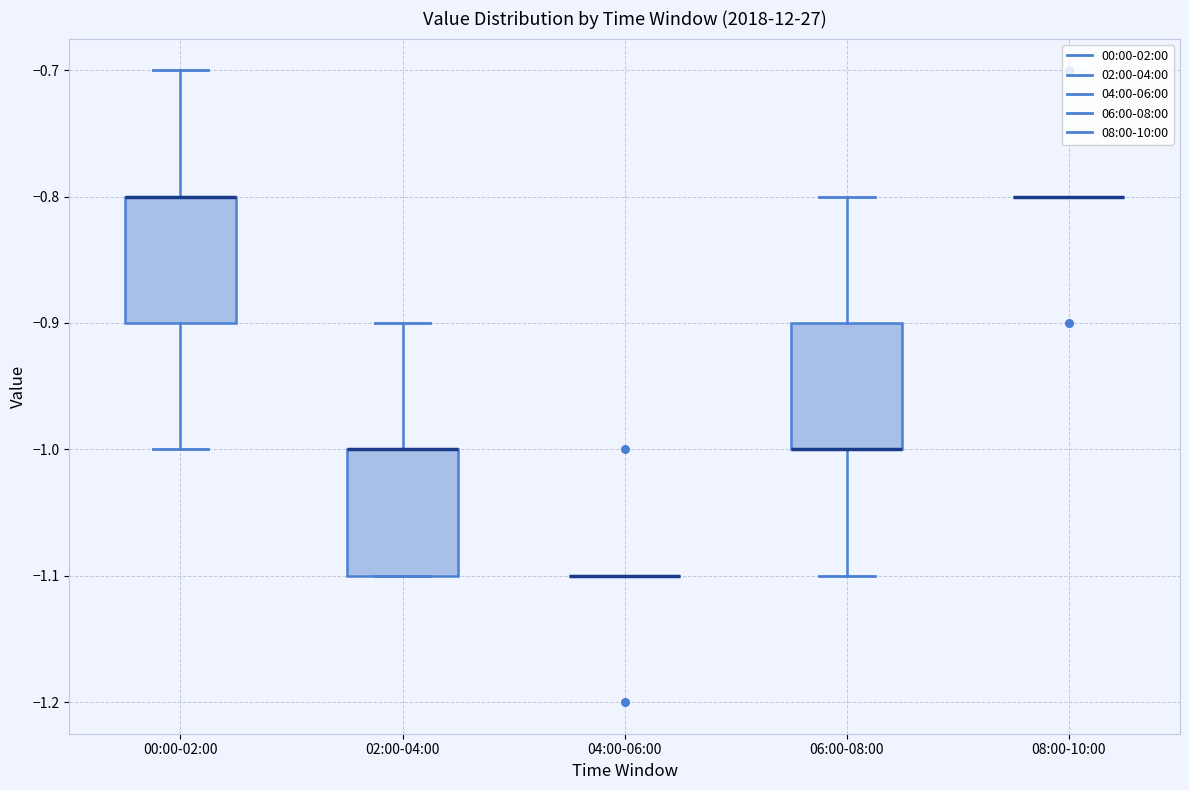

Reading left to right, read every box against the y-axis: the position of its median line, the range the box covers, and the ends of its whiskers. The values are not printed on the chart, so give them approximately, as read against the axis.

00:00-02:00: median -0.8 (drawn on the box's upper edge), box -0.9 to -0.8, whiskers -1.0 to -0.7
02:00-04:00: median -1.0 (drawn on the box's upper edge), box -1.1 to -1.0, whiskers -1.1 to -0.9
04:00-06:00: box collapsed to a line at -1.1, whiskers -1.1 to -1.1
06:00-08:00: median -1.0 (drawn on the box's lower edge), box -1.0 to -0.9, whiskers -1.1 to -0.8
08:00-10:00: box collapsed to a line at -0.8, whiskers -0.8 to -0.8